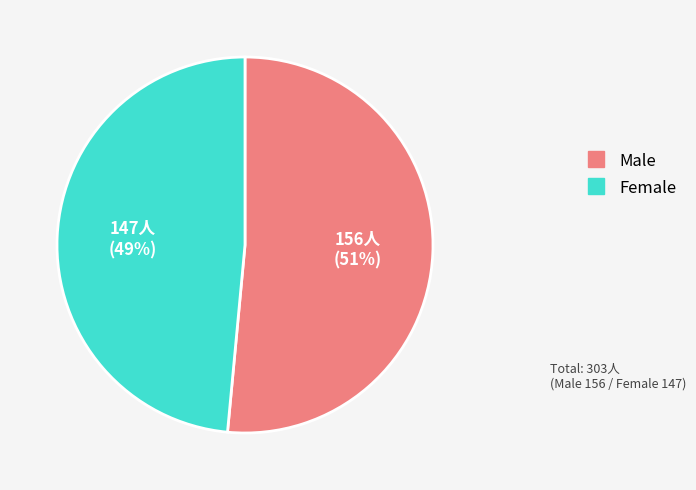

Is Male the majority of the pie?

Yes